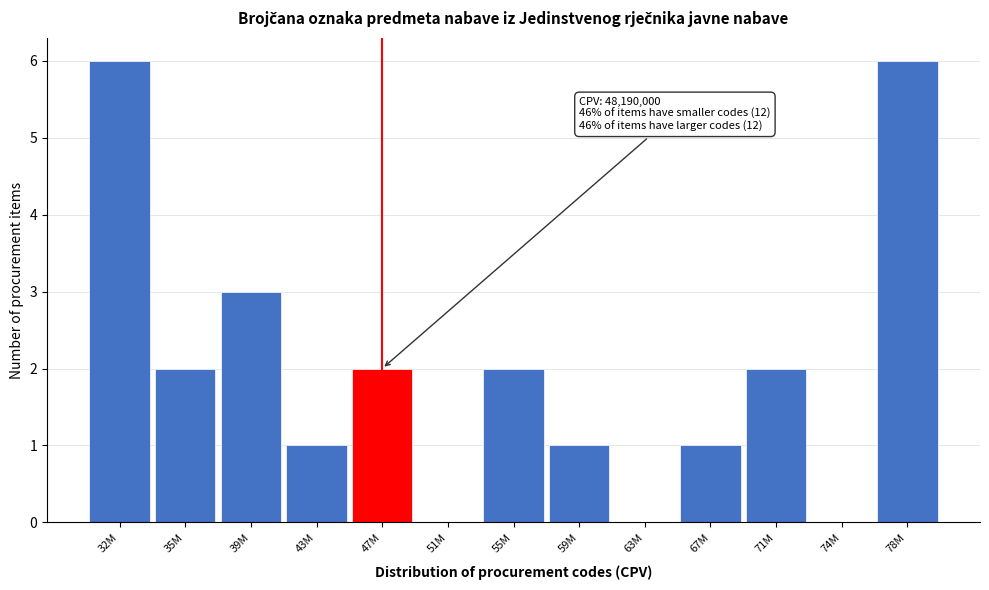

Reading left to right, what are all the values shown in this chart?

32M=6	35M=2	39M=3	43M=1	47M=2	51M=0	55M=2	59M=1	63M=0	67M=1	71M=2	74M=0	78M=6